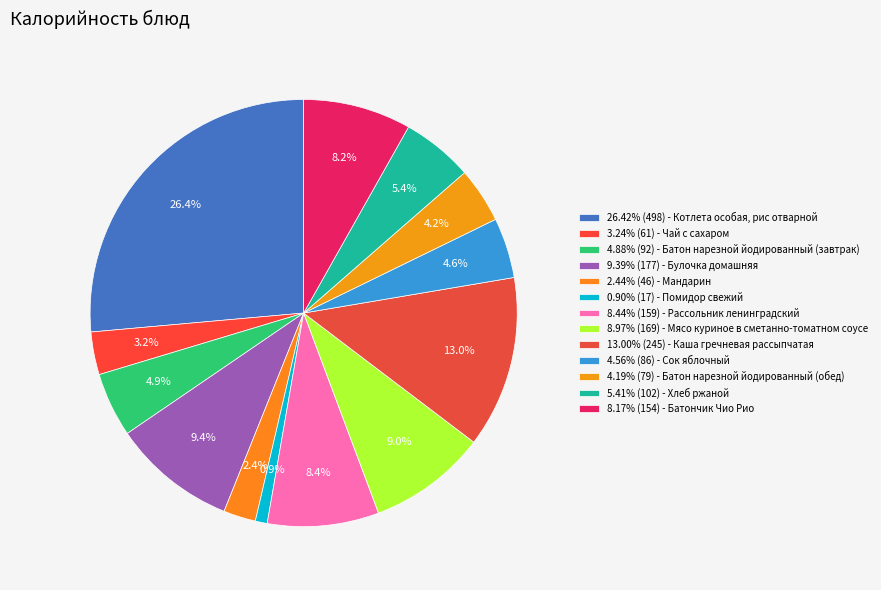

How many slices are in this pie chart?

13